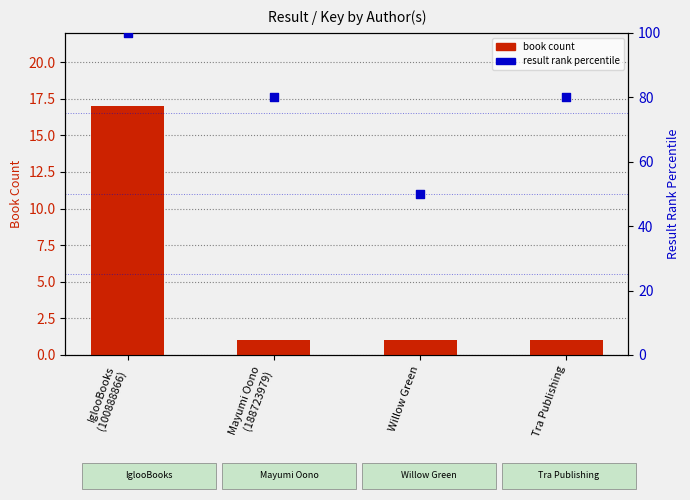

Which series has the widest spread of Y values?

result rank percentile